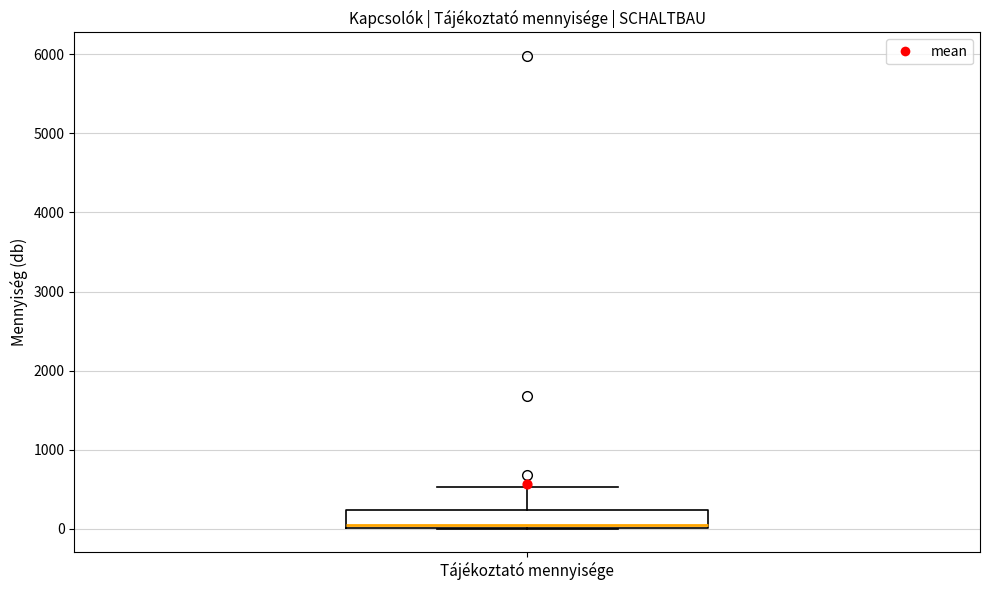

Where is the upper edge of the box for Tájékoztató mennyisége on the y-axis? The values are not printed on the chart, so give them approximately, as read against the axis.

200